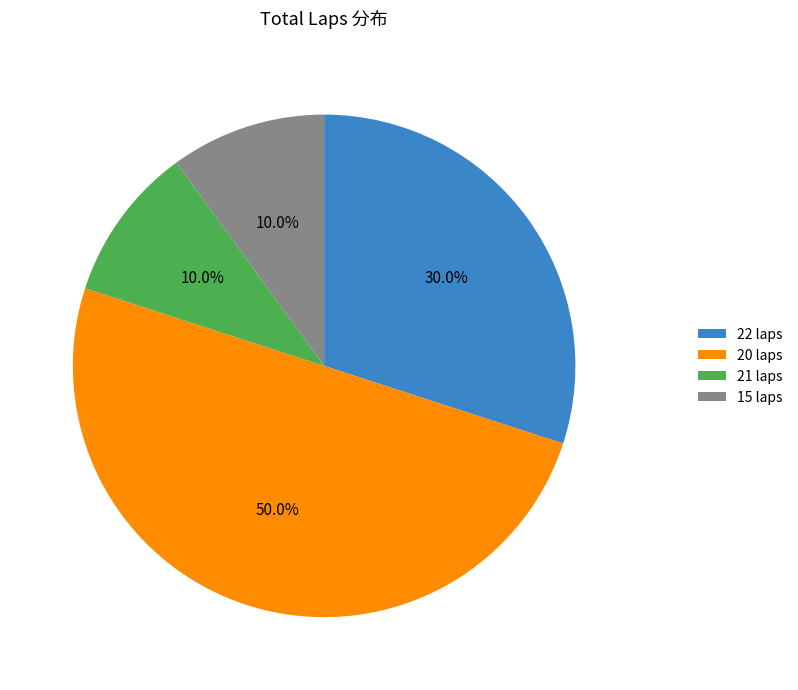

Which category has the biggest portion of the pie?

20 laps